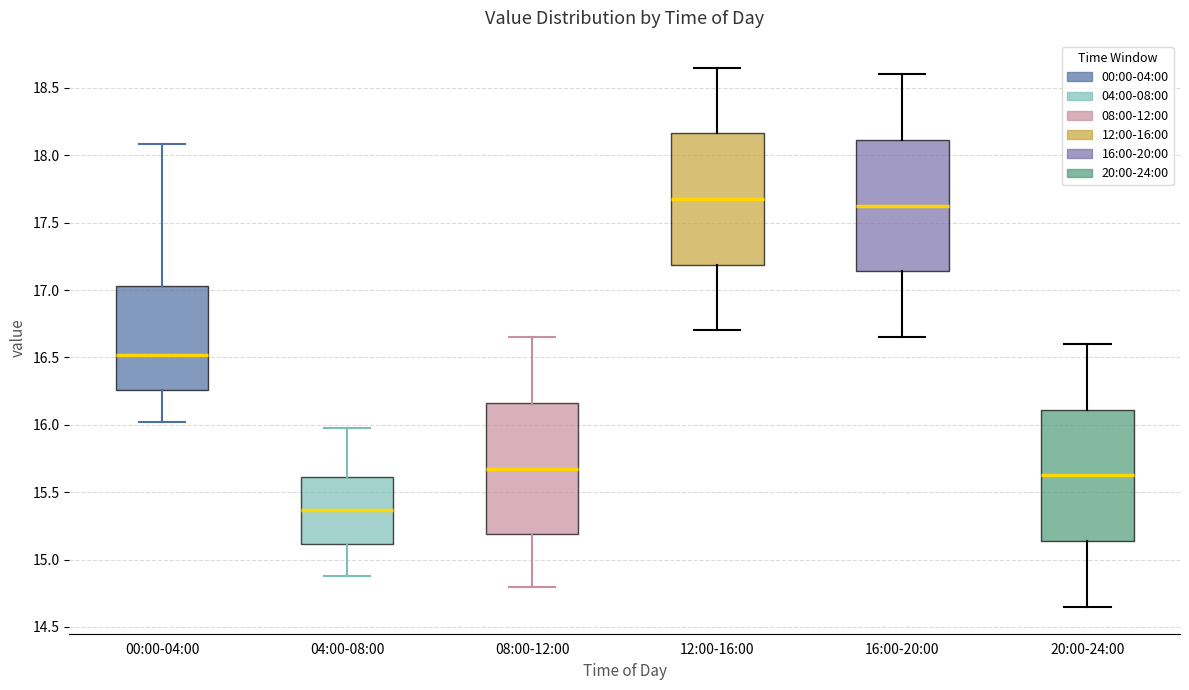

Where does the median line of the box for 04:00-08:00 sit on the y-axis? The values are not printed on the chart, so give them approximately, as read against the axis.

15.35